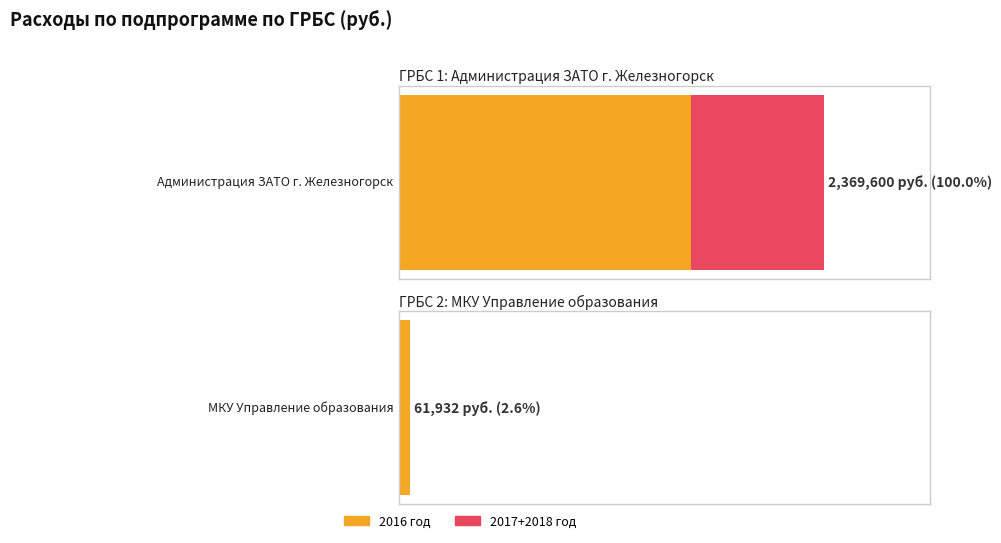

True or false: 2018 год has a value of 0 at МКУ Управление образования.

True